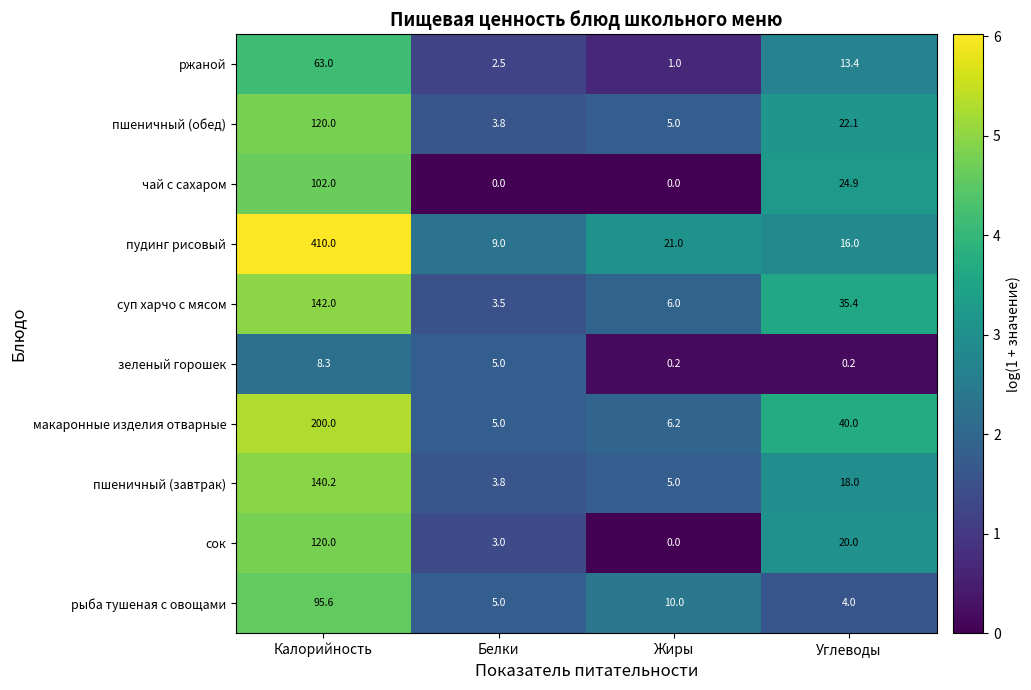

At which label does пудинг рисовый first exceed 21?

Калорийность